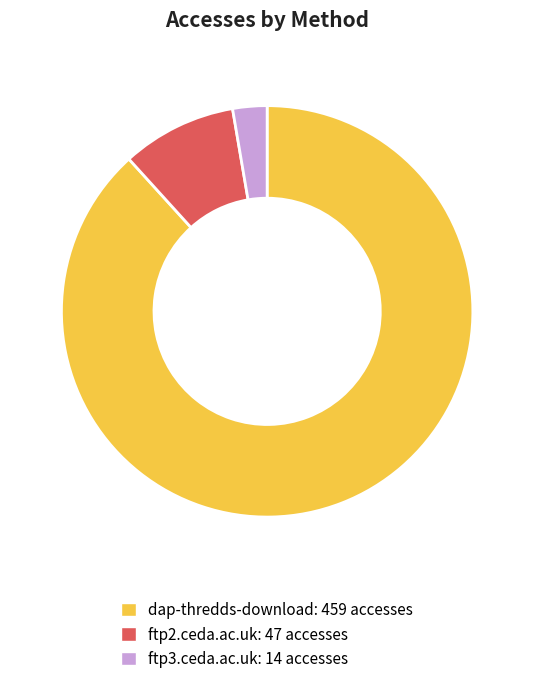

Combined, do dap-thredds-download and ftp3.ceda.ac.uk account for over 50%?

Yes